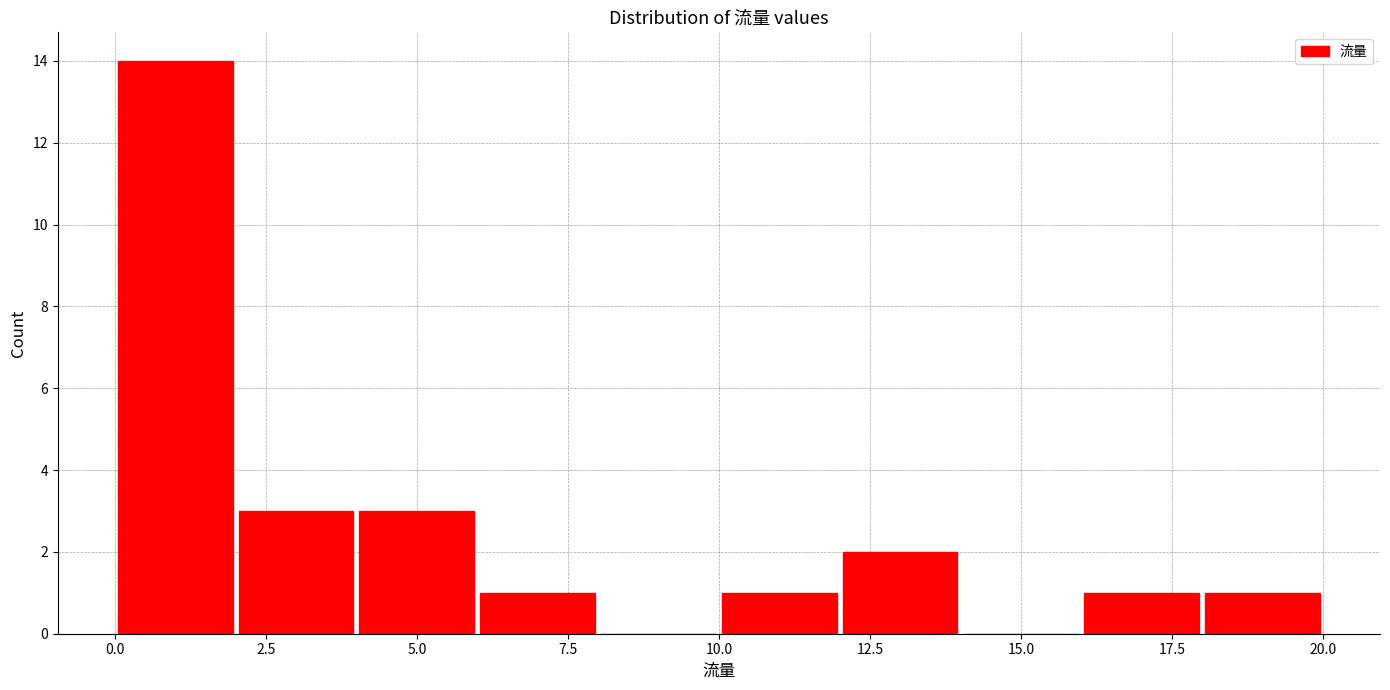

Which range on the x-axis has the tallest bar?

0 to 2